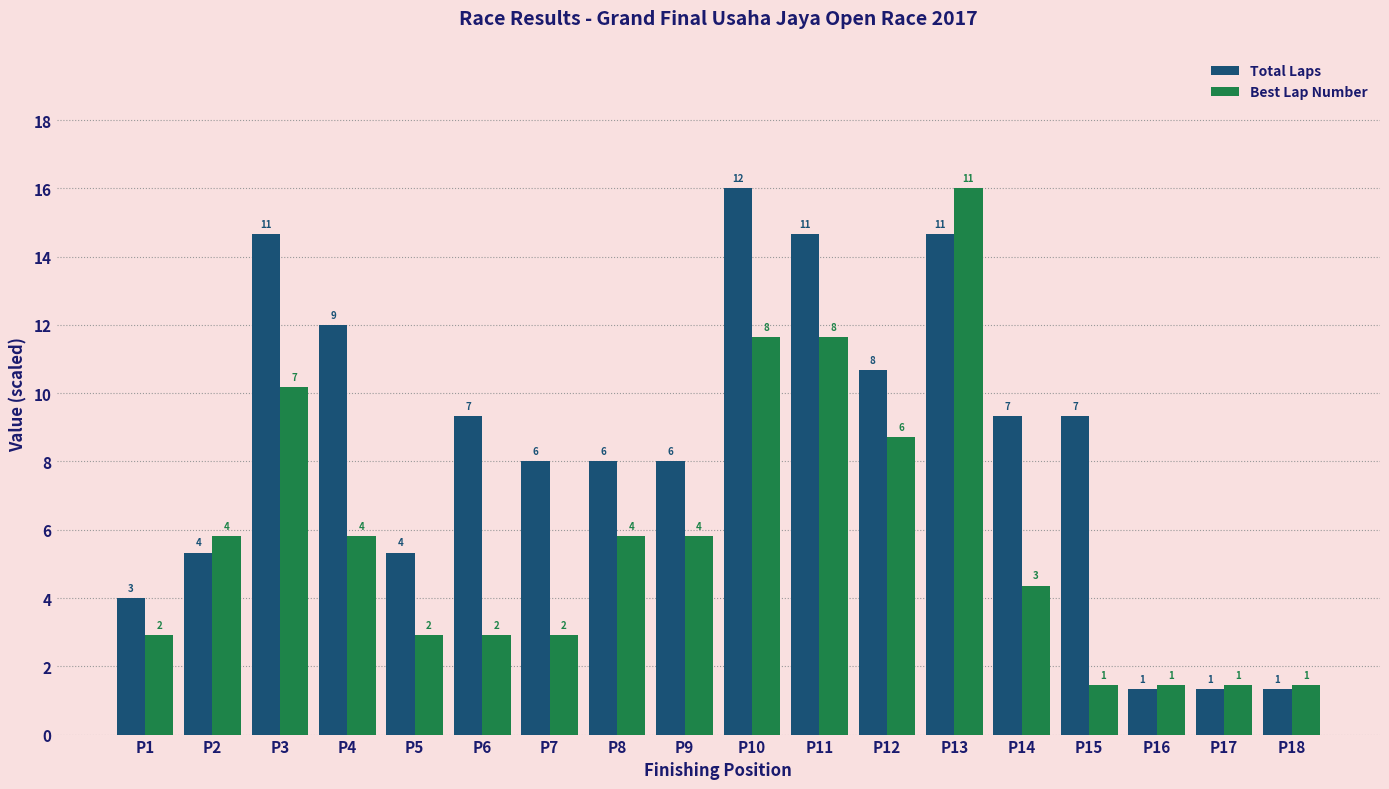

At P4, list the series in order from smallest to largest.

Best Lap Number, Total Laps